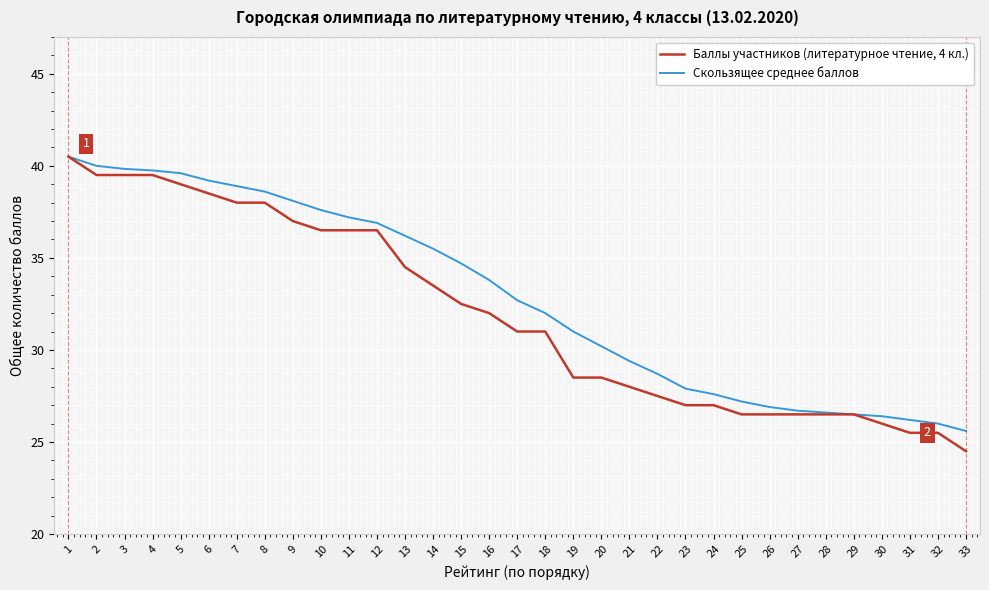

Rank the series by their average value, from lowest to highest.

Баллы участников (литературное чтение, 4 кл.), Скользящее среднее баллов